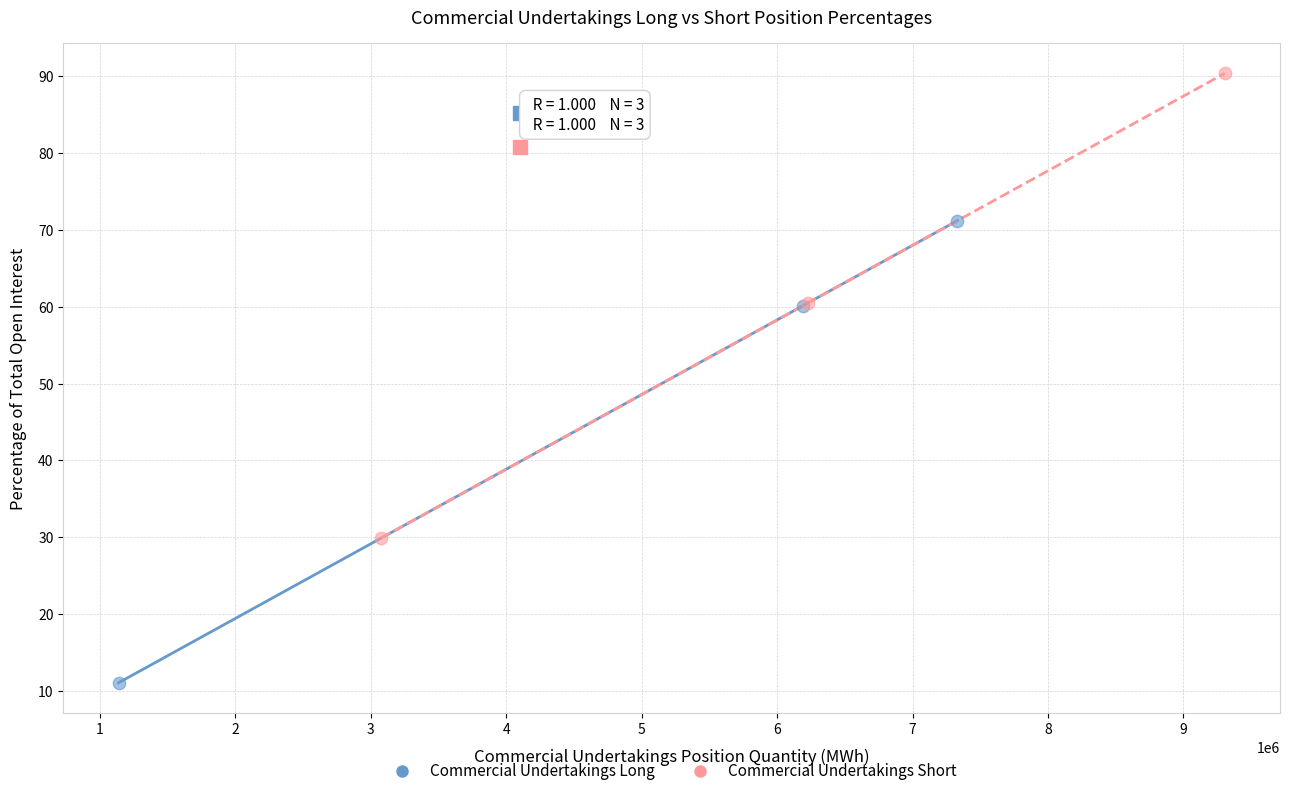

Which series reaches the maximum Y coordinate?

Commercial Undertakings Short